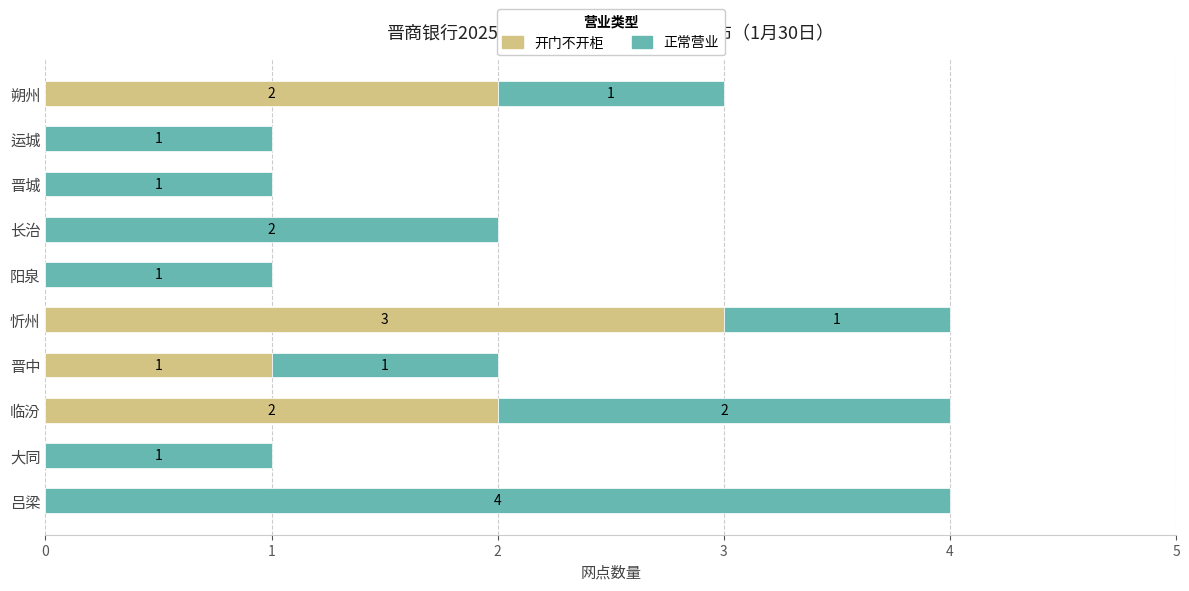

Is it true that 开门不开柜 equals 3 at 忻州?

True